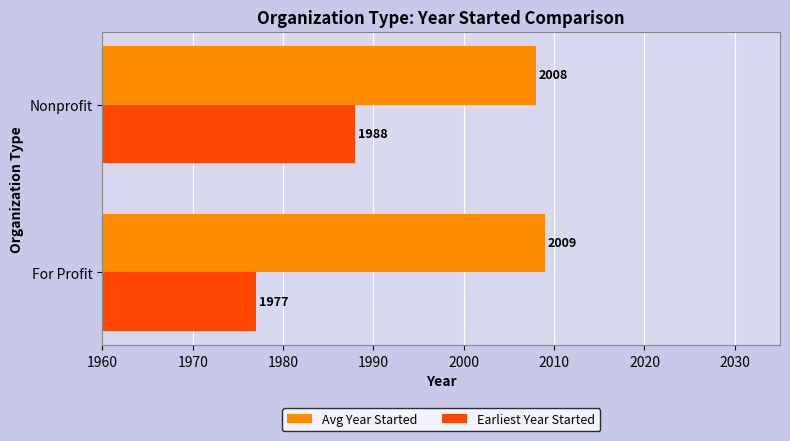

What is the sum of the Avg Year Started values at For Profit and Nonprofit?

4017